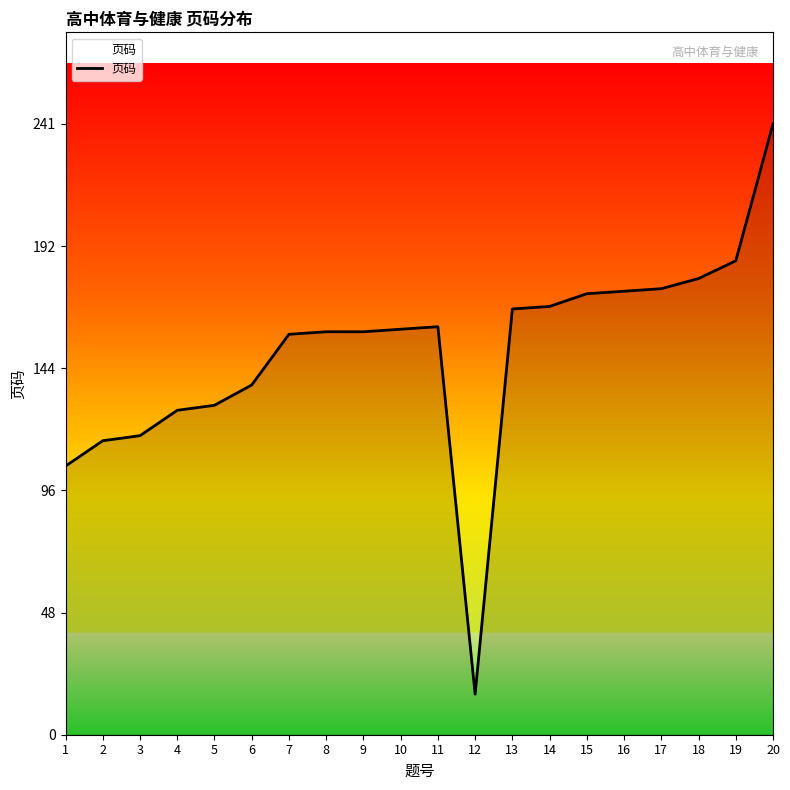

Read the value at 20, to the nearest 10.

240